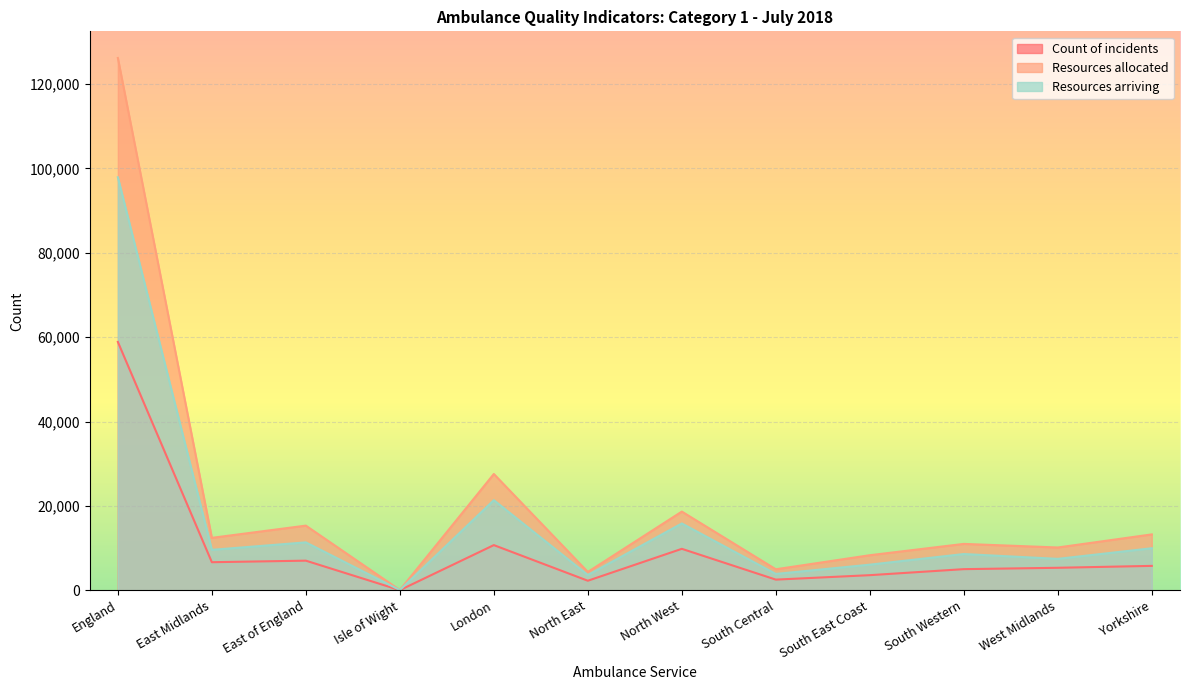

At which category does the chart reach its peak across all series?

England